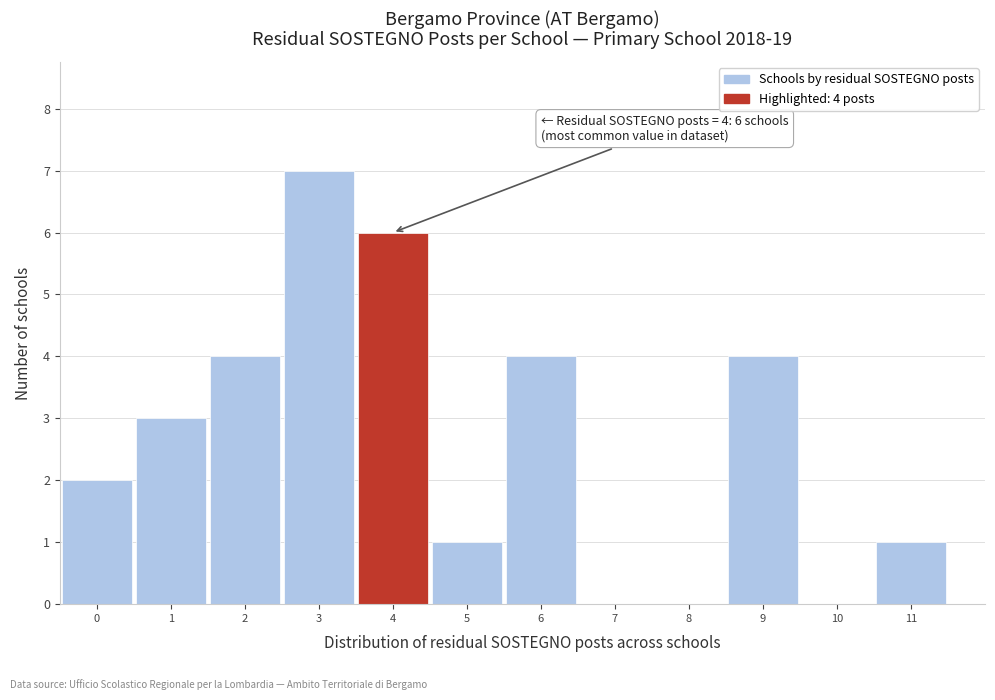

Which range on the x-axis has the tallest bar?

2.5 to 3.5